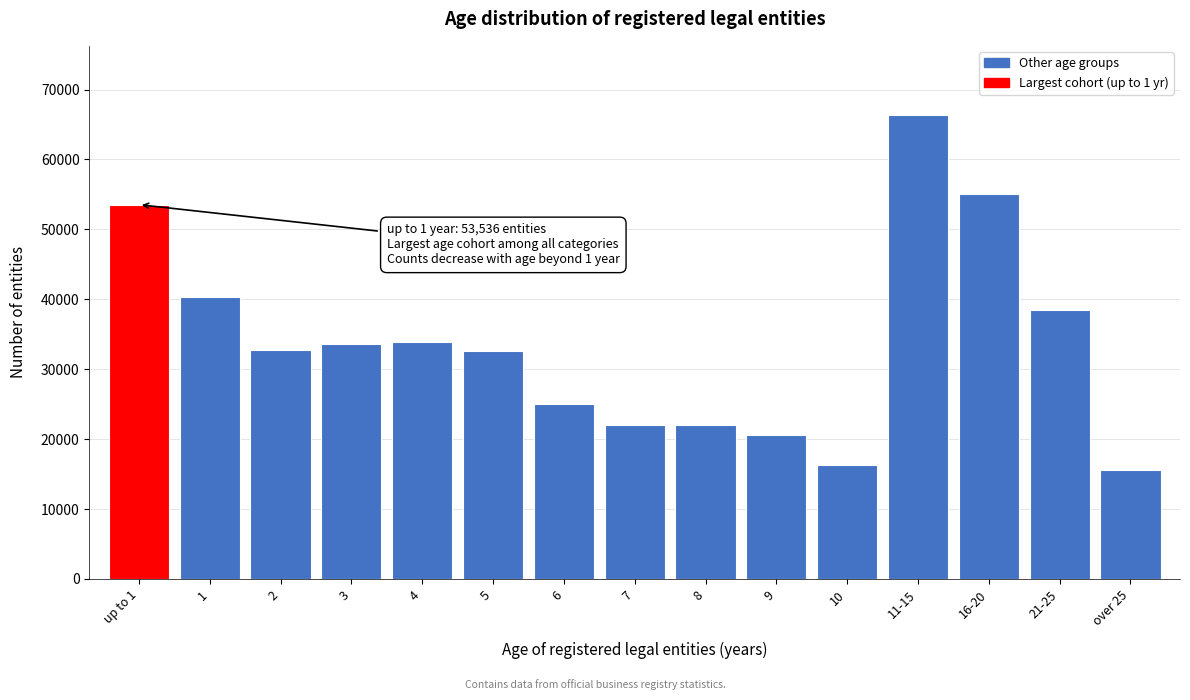

The value at over 25 is 23932. True or false?

False